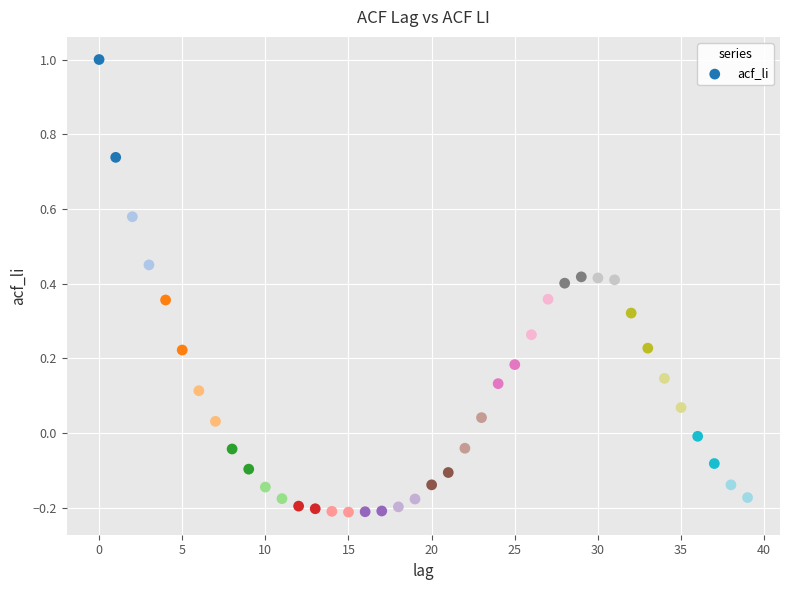

What is the range of Y values (max minus min)?

1.2